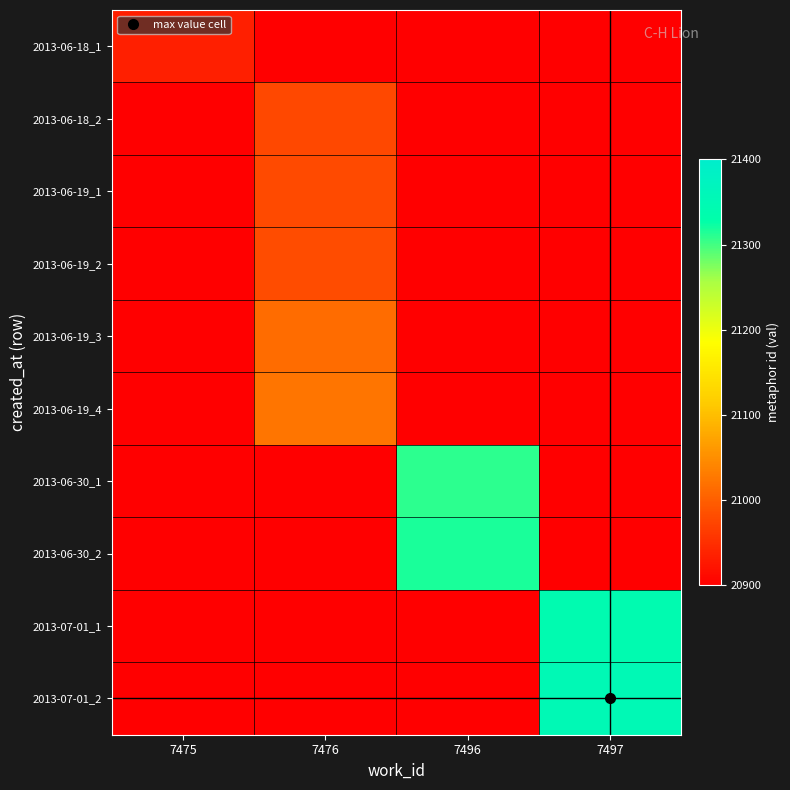

How many series are shown in this chart?

10